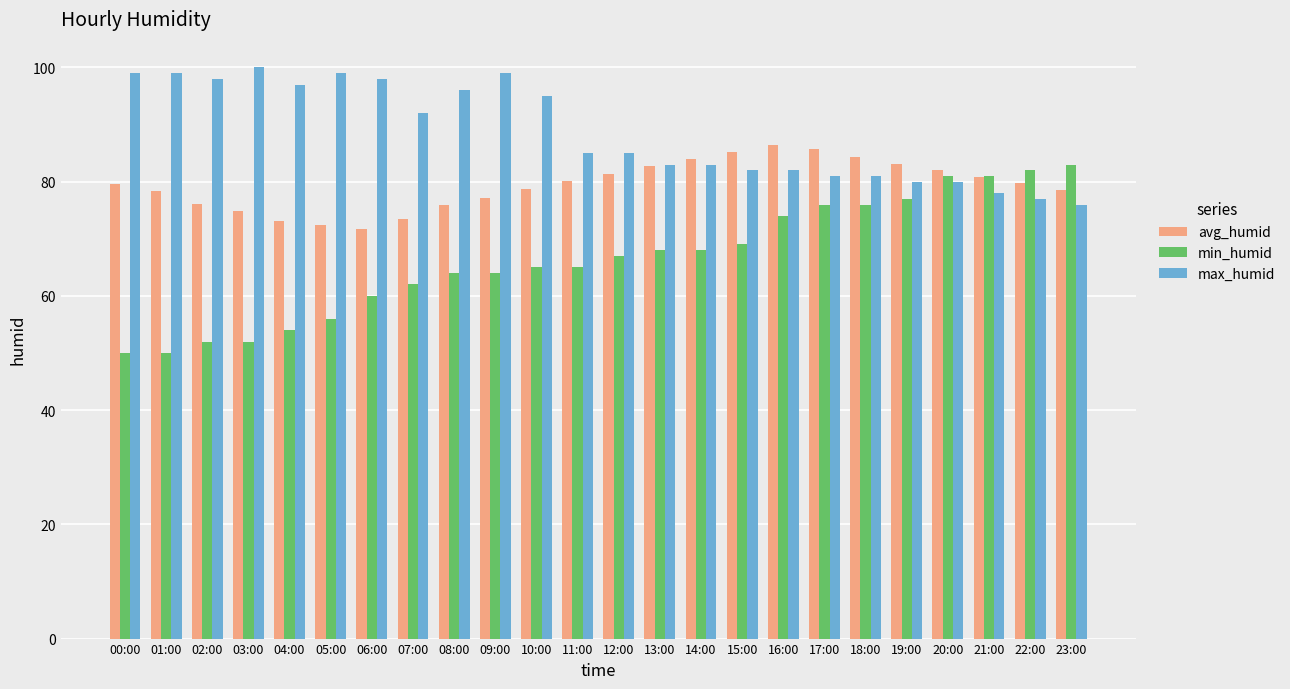

Which series has the largest total across all categories?

max_humid